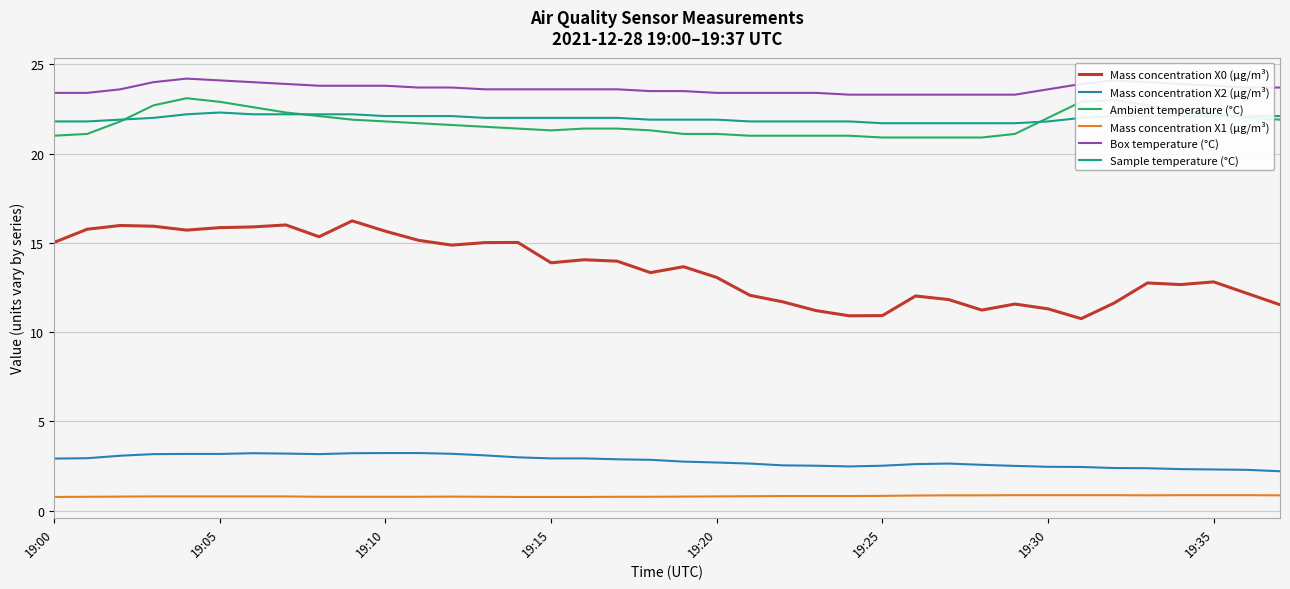

What is the lowest value of the Mass concentration X0 (μg/m³) series?

10.8